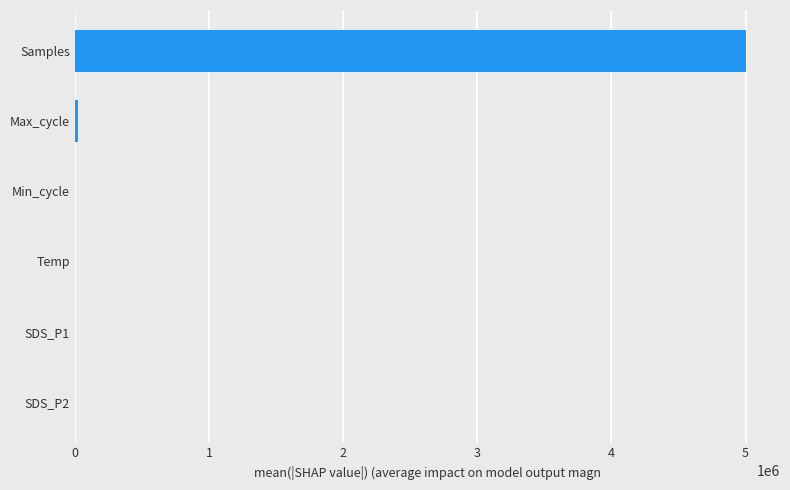

What is the sum of all values?

5026522.6